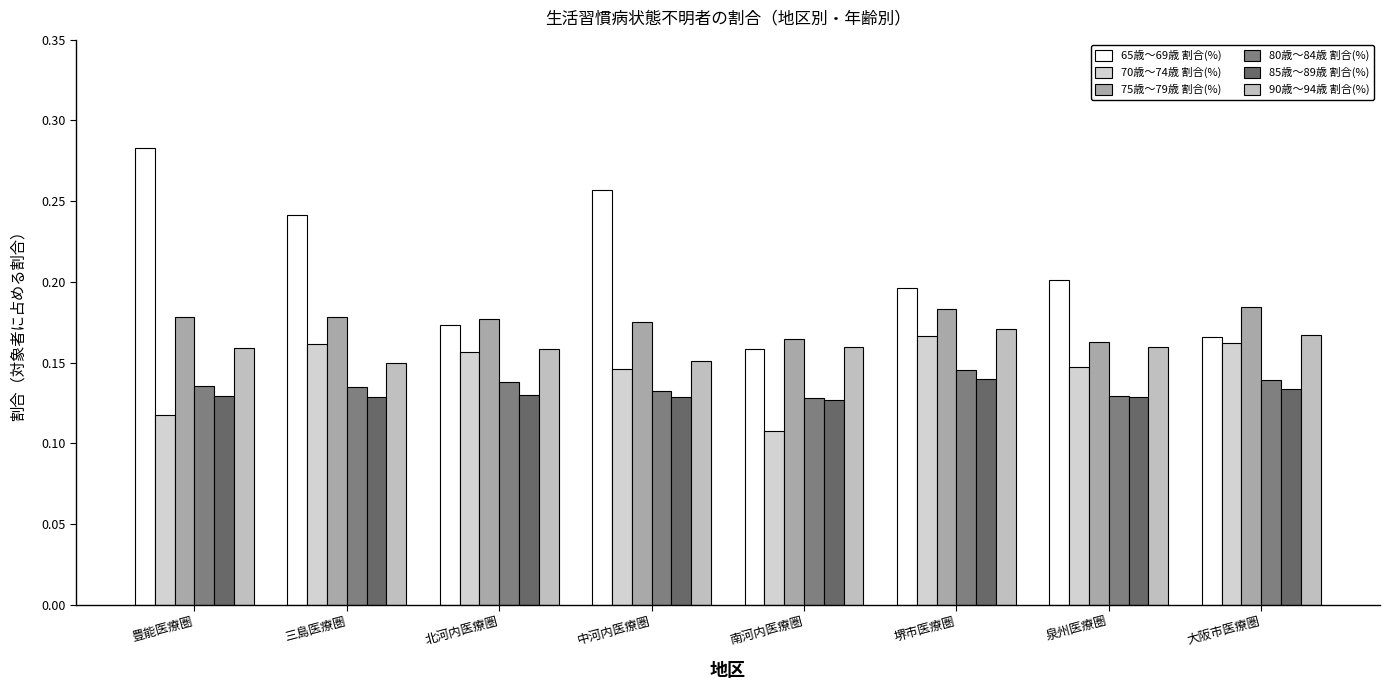

At which label is 65歳～69歳 割合(%) closest to 0?

南河内医療圏